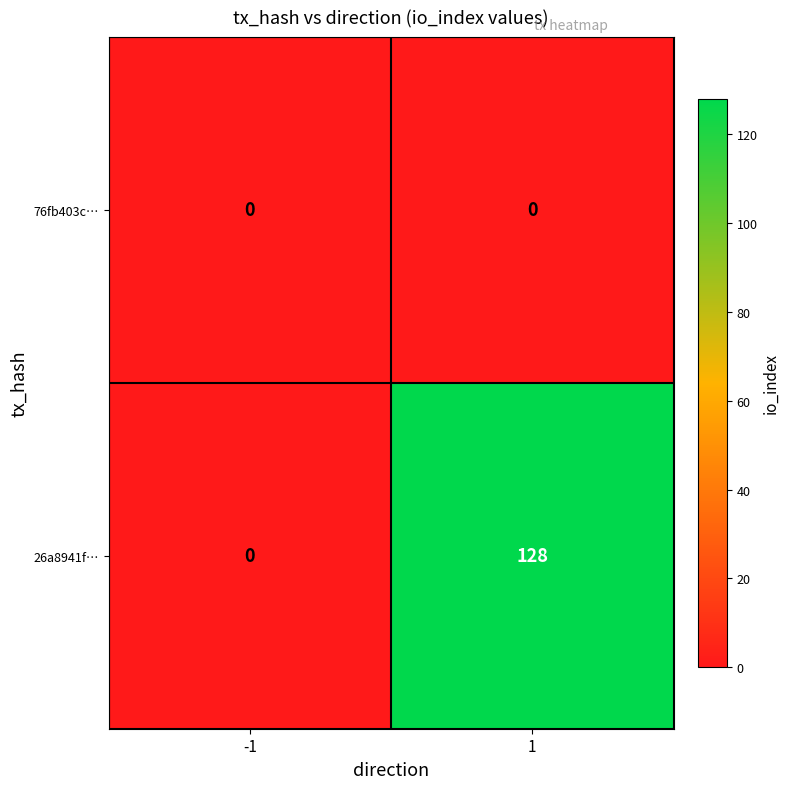

What is the total value across all series at 1?

128